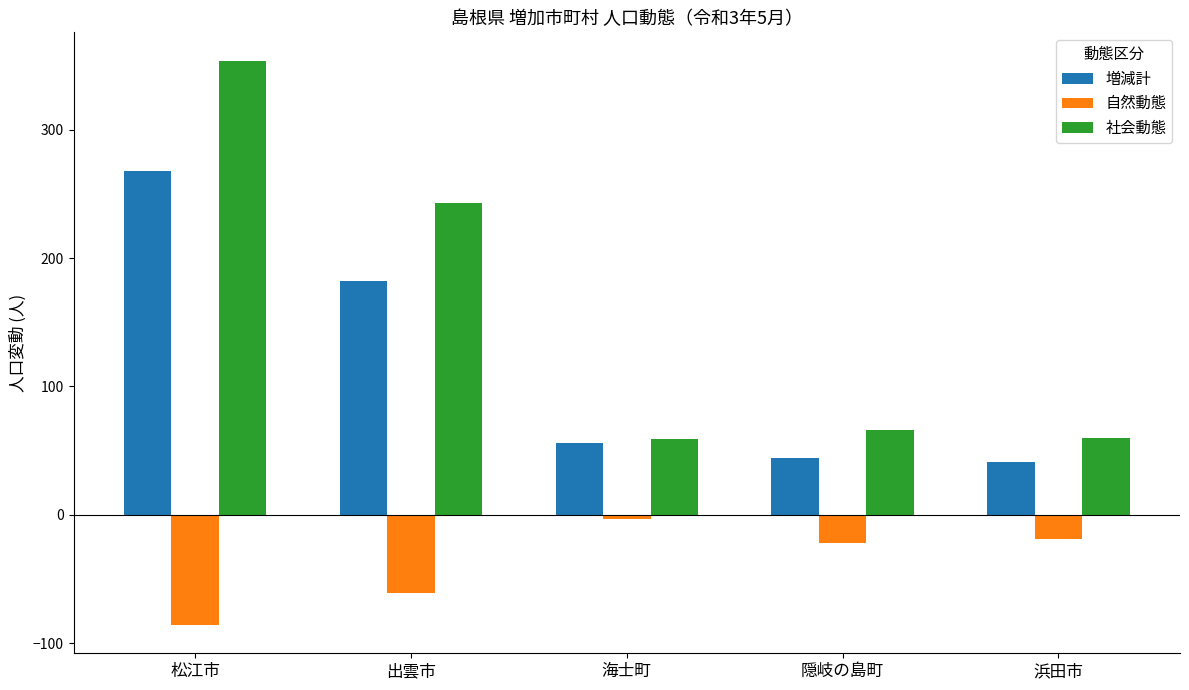

What is the value of the 社会動態 bar at the 3rd from the left?

59